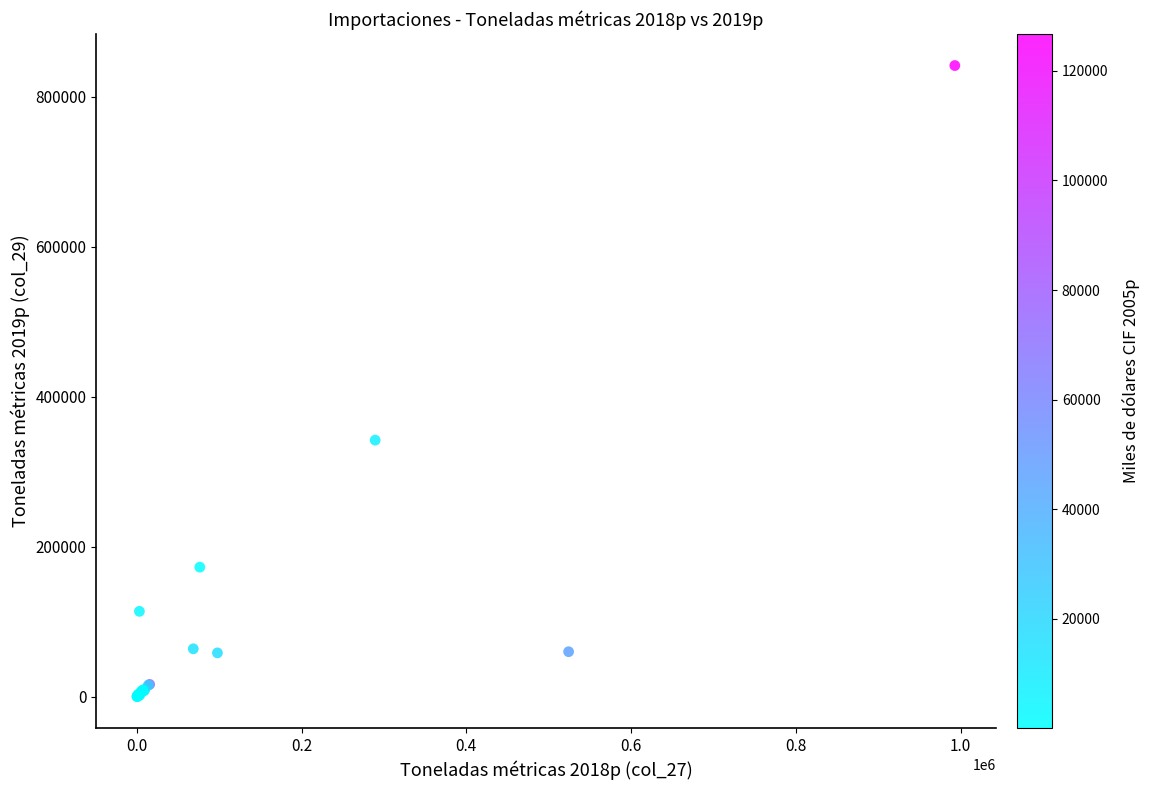

What Y value in the scatter plot is closest to 420685?

341868.1